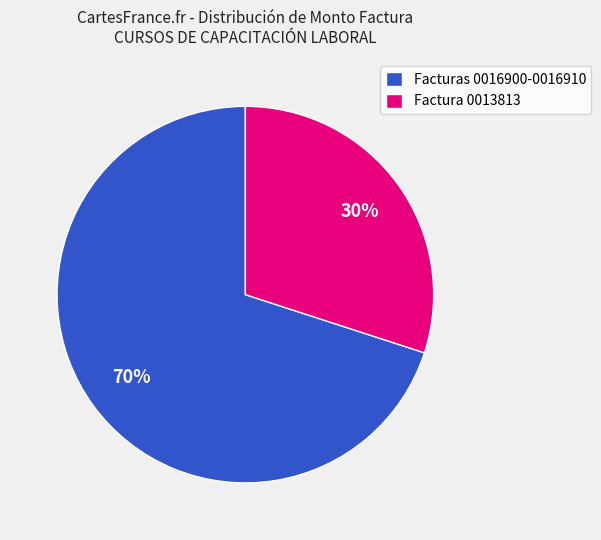

To the nearest percent, what is the difference between the largest and smallest slice percentages?

40%